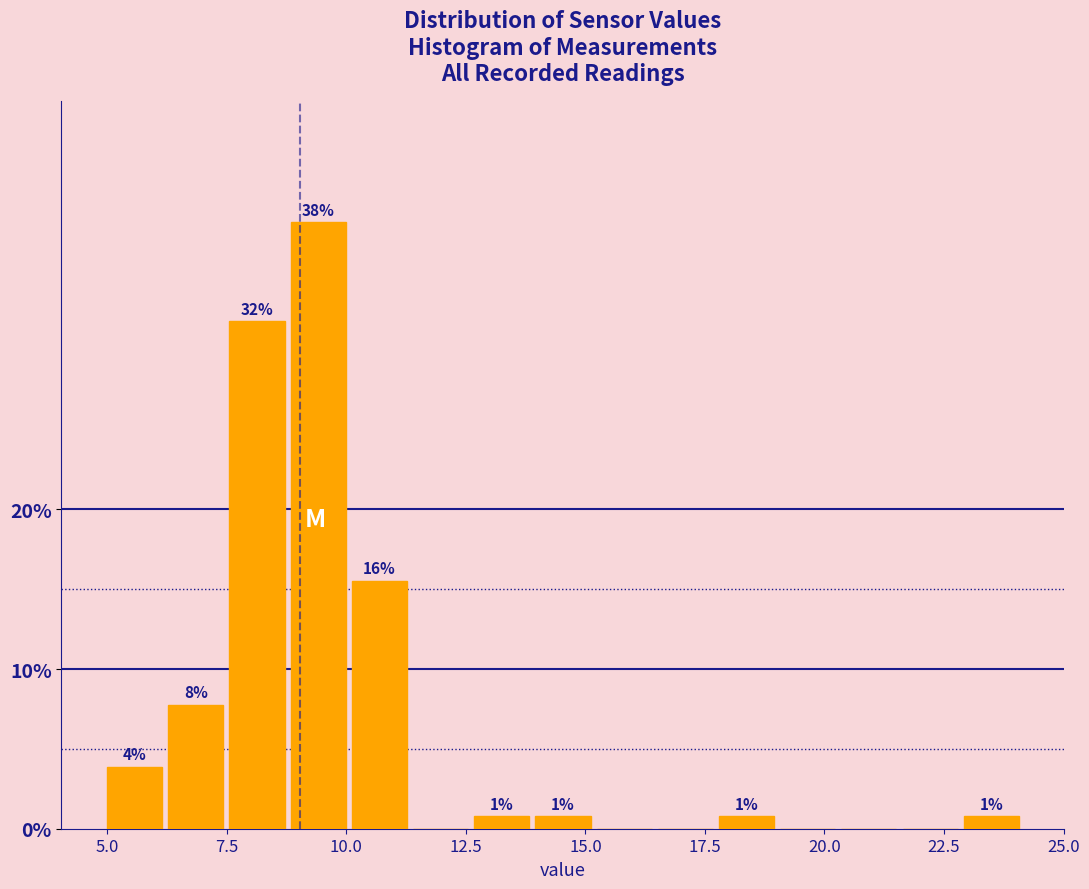

Around what value on the x-axis is the tallest bar? Give the approximate position of its centre, as read against the axis.

9.5